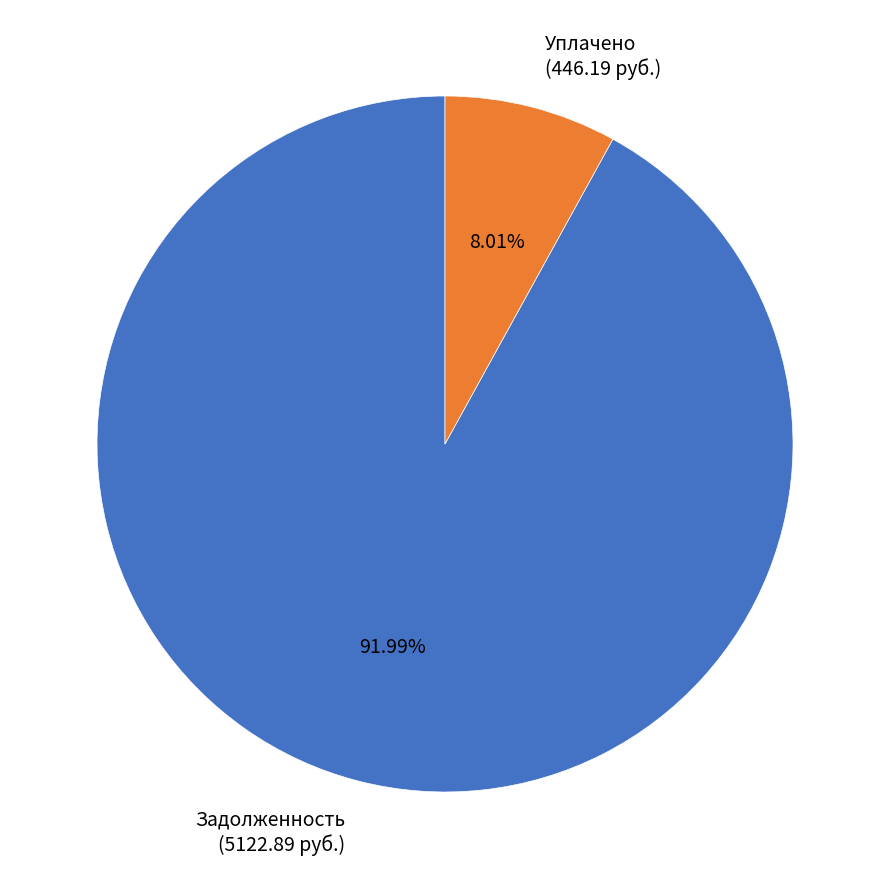

Rank the categories by value from highest to lowest.

Задолженность (5122.89 руб.), Уплачено (446.19 руб.)